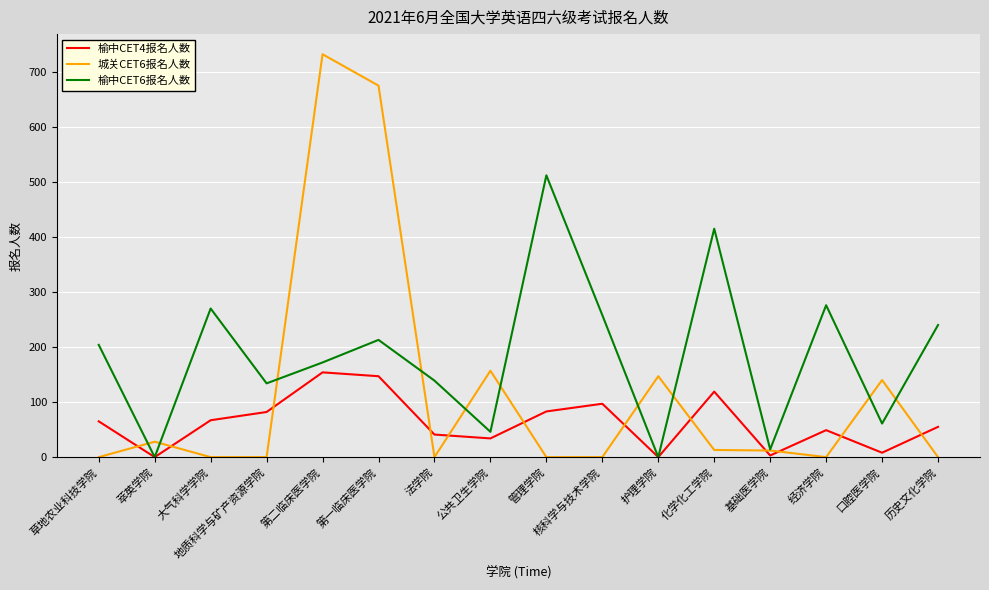

At which label does 榆中CET6报名人数 reach its peak?

管理学院